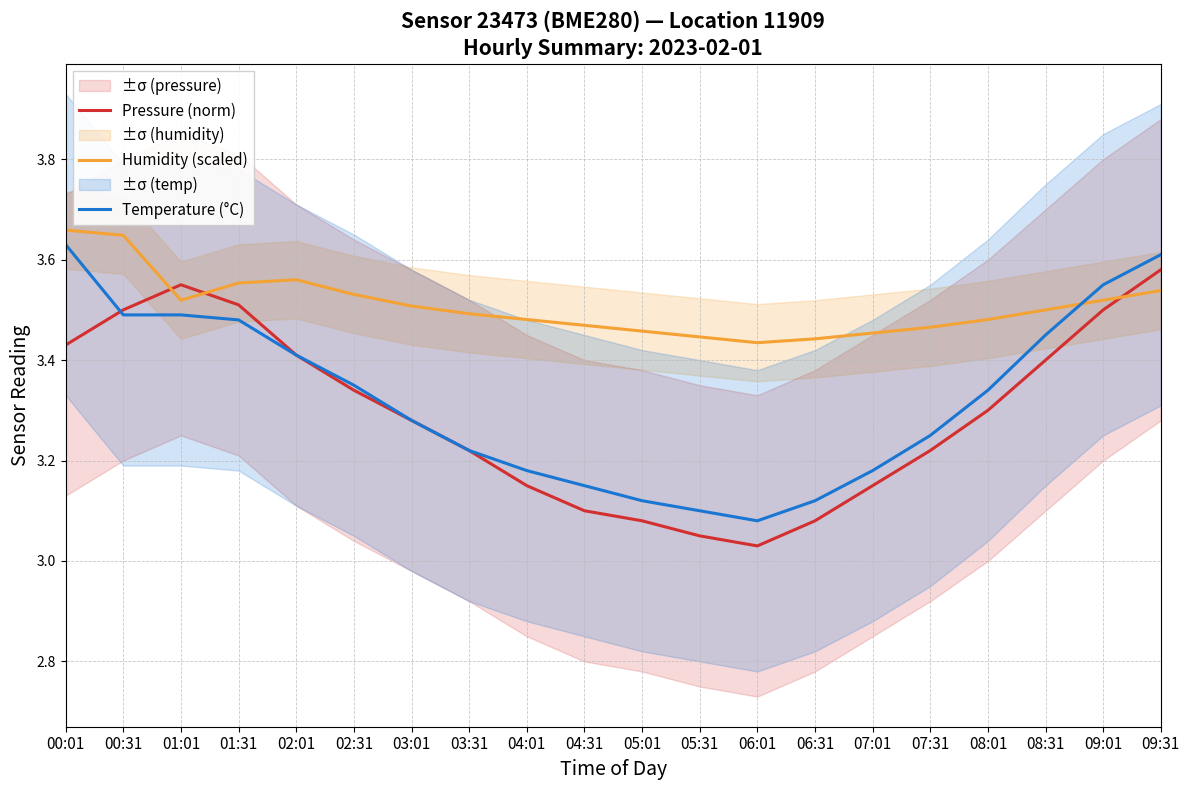

How many times do Pressure (norm) and Temperature (°C) cross each other?

1